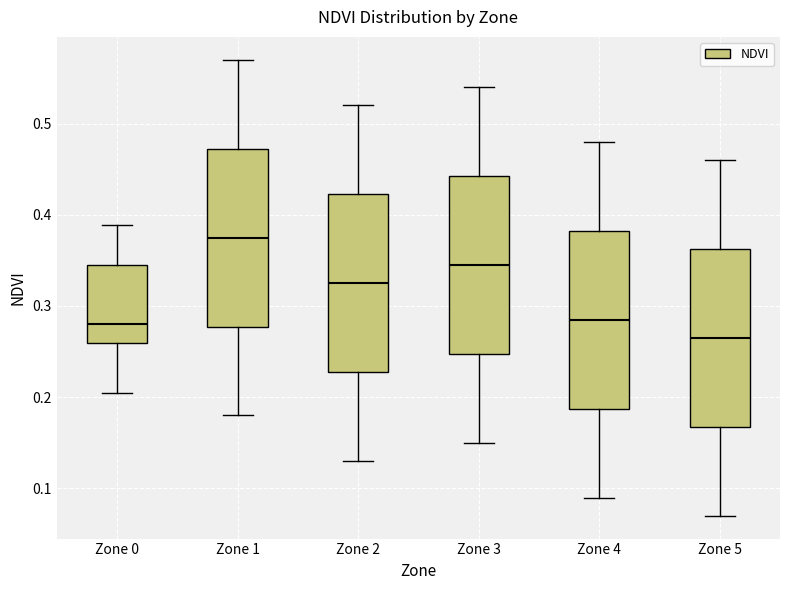

Reading left to right, transcribe this box plot: for each box, give where its median line is, the range the box spans, and where its two whiskers end, as read against the y-axis. The values are not printed on the chart, so give them approximately, as read against the axis.

Zone 0: median 0.28, box 0.26 to 0.35, whiskers 0.20 to 0.39
Zone 1: median 0.38, box 0.28 to 0.47, whiskers 0.18 to 0.57
Zone 2: median 0.33, box 0.23 to 0.42, whiskers 0.13 to 0.52
Zone 3: median 0.35, box 0.25 to 0.44, whiskers 0.15 to 0.54
Zone 4: median 0.29, box 0.19 to 0.38, whiskers 0.09 to 0.48
Zone 5: median 0.27, box 0.17 to 0.36, whiskers 0.07 to 0.46